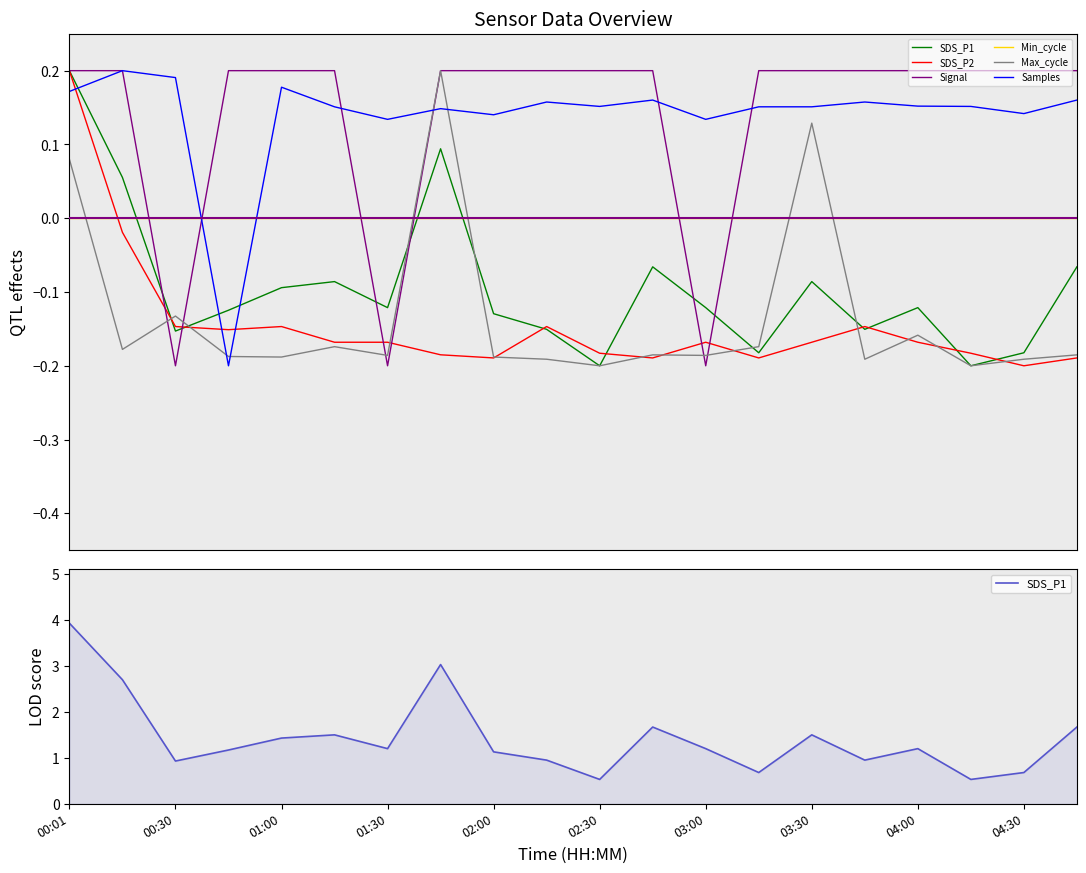

How many intersections are there between Samples and SDS_P2?

3